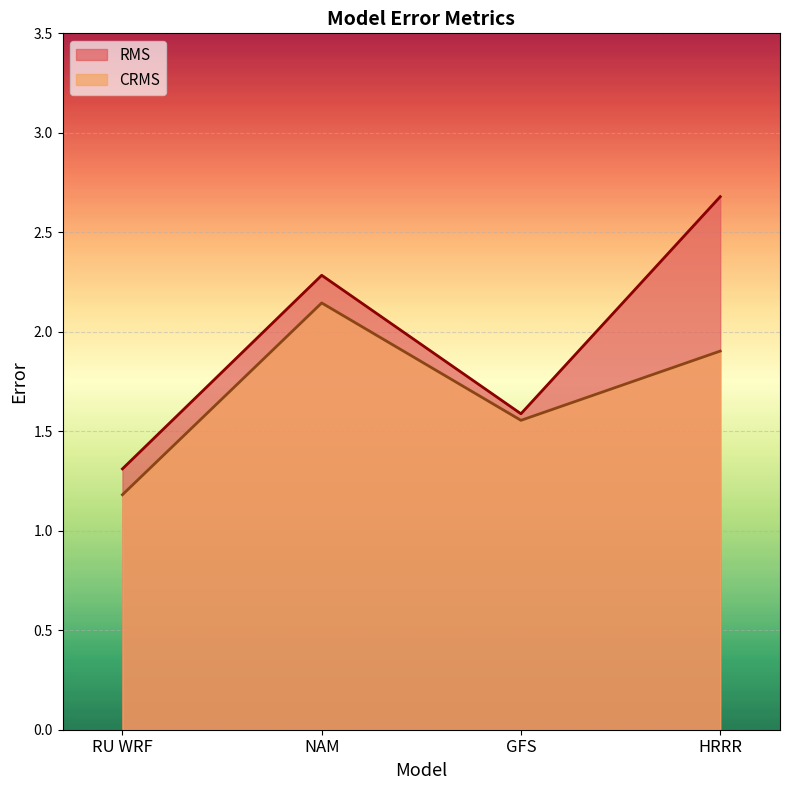

What is the maximum value shown in the chart?

2.7